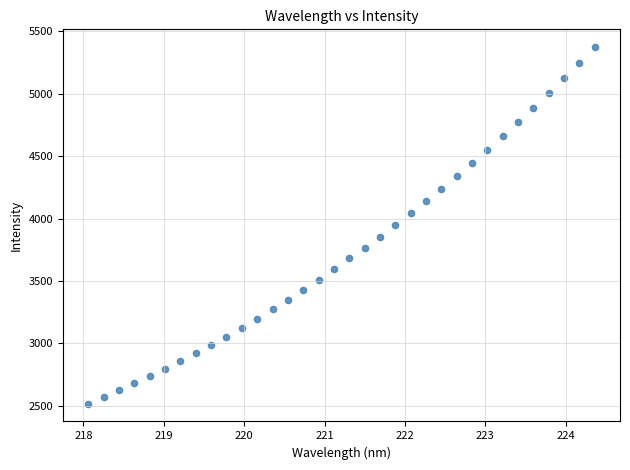

What is the range of Y values (max minus min)?

2858.2